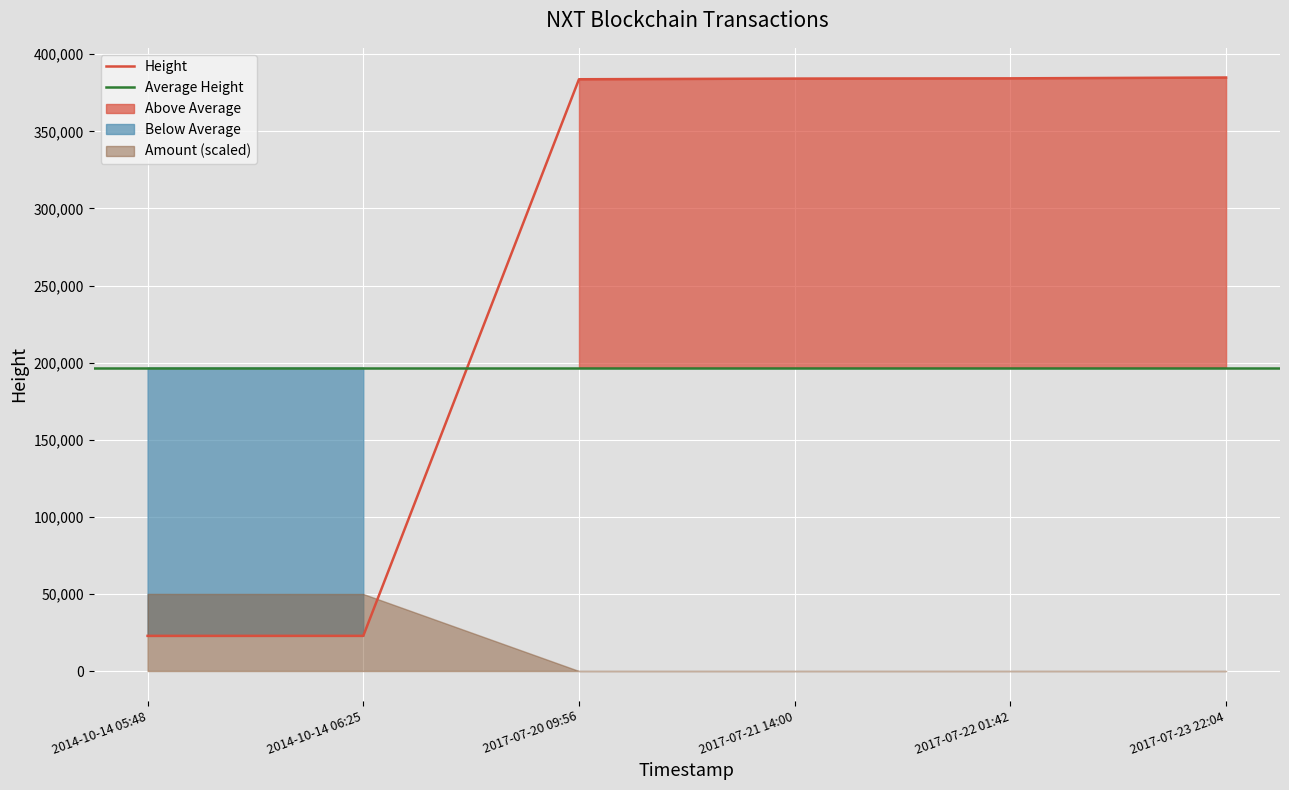

What is the total value across all series at 2017-07-23 22:04:52?

384887.0